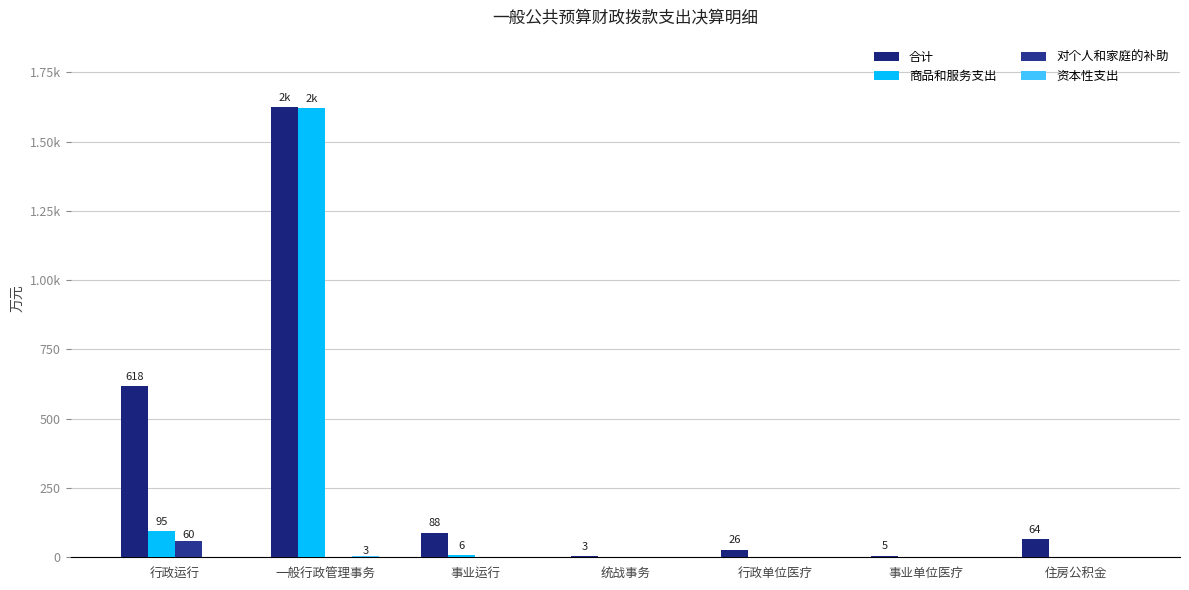

What is the spread (max minus min) of values at 行政单位医疗?

26.4